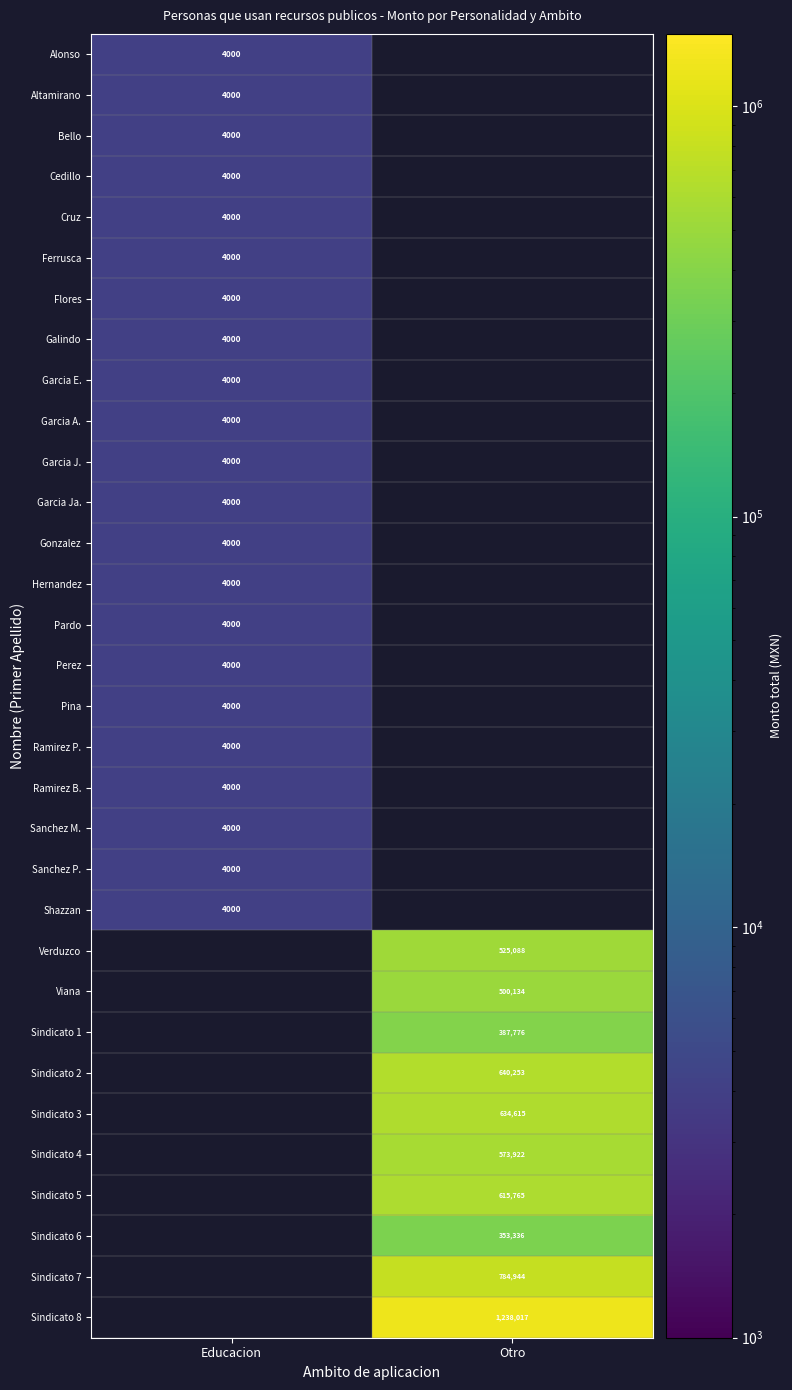

The Sindicato 8 series shows 267973 at Otro. True or false?

False